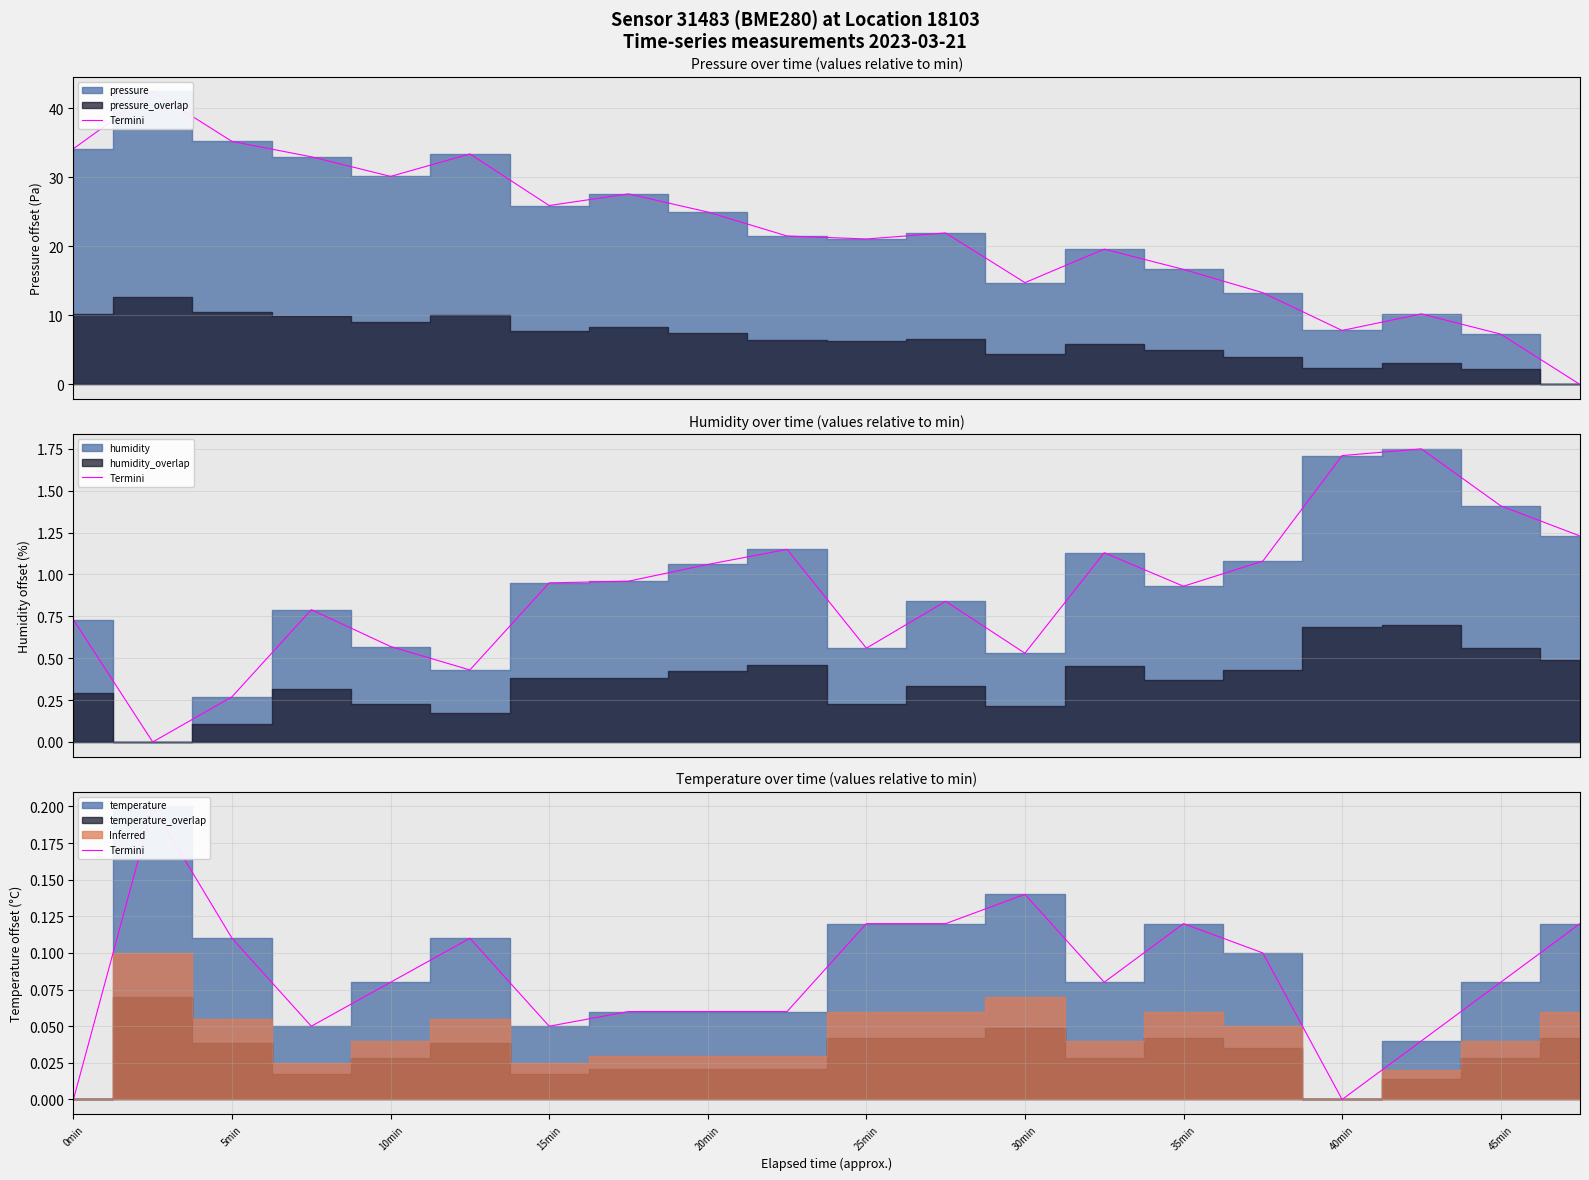

Count the values in the range 0 to 1.

20